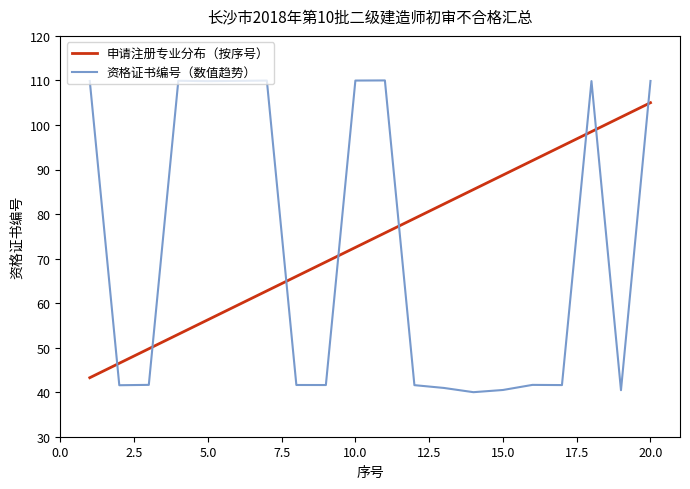

What are all the series names shown in the legend?

申请注册专业分布（按序号）, 资格证书编号（数值趋势）